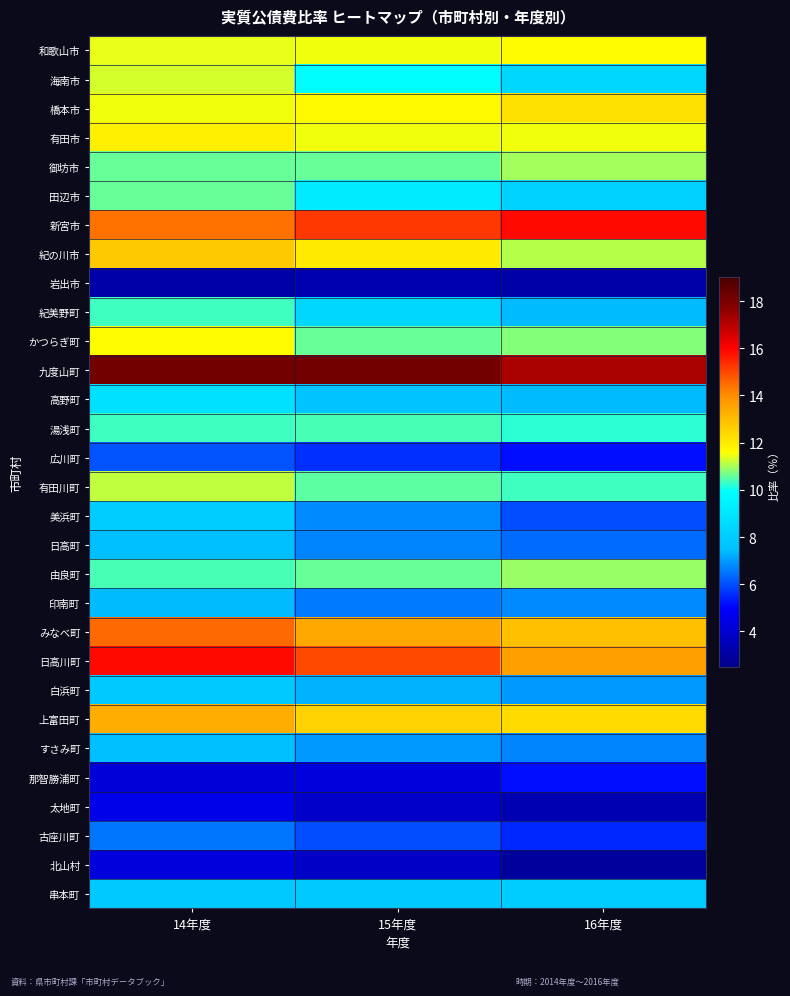

Between 15年度 and 16年度, which series saw the biggest shift?

海南市